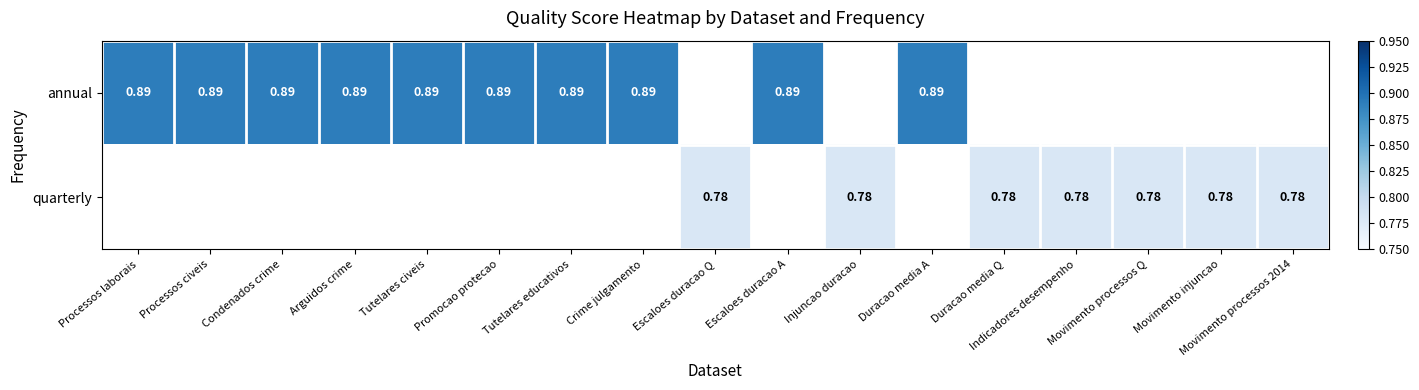

Rank the series by their maximum value, from highest to lowest.

annual, quarterly